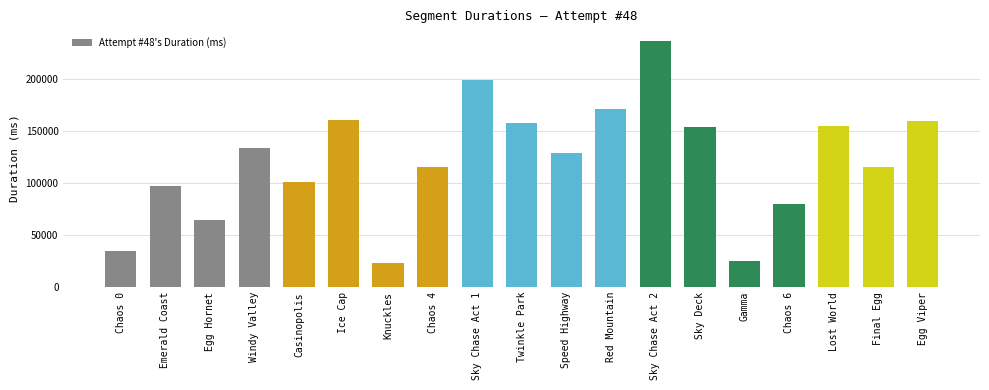

At which label does the data first exceed 129156?

Windy Valley